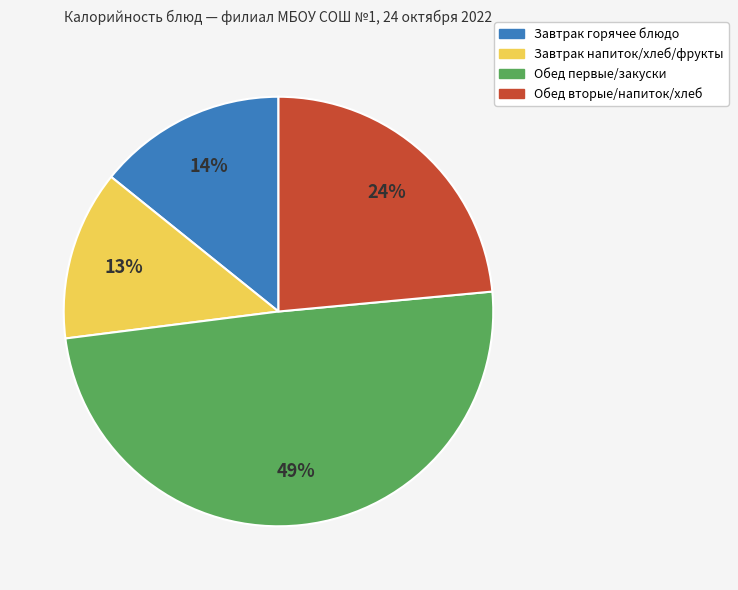

Does any single category account for the majority?

No